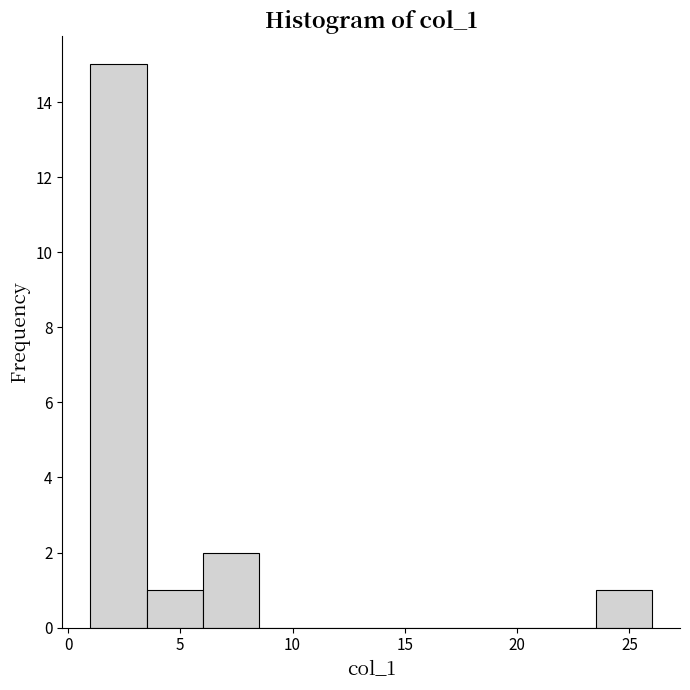

Reading left to right, transcribe this chart: for each bar, give the range it covers on the x-axis and its height. The values are not printed on the chart, so give them approximately, as read against the axis.

1.0 to 3.5: 15
3.5 to 6.0: 1
6.0 to 8.5: 2
8.5 to 11.0: 0
11.0 to 13.5: 0
13.5 to 16.0: 0
16.0 to 18.5: 0
18.5 to 21.0: 0
21.0 to 23.5: 0
23.5 to 26.0: 1